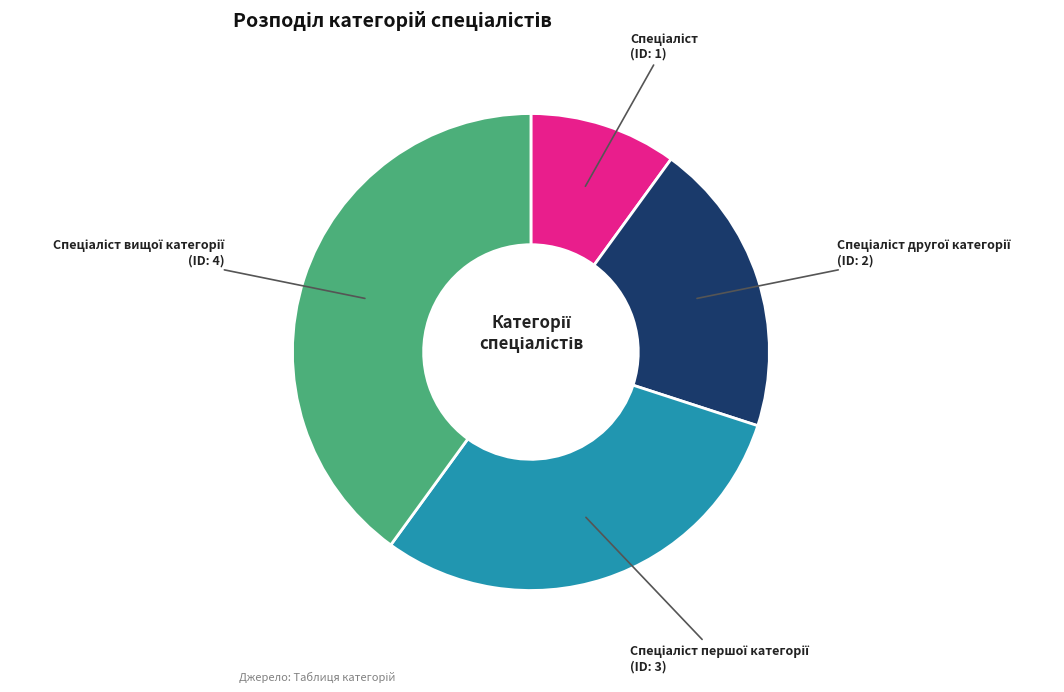

Is there any slice that represents more than half of the pie?

No